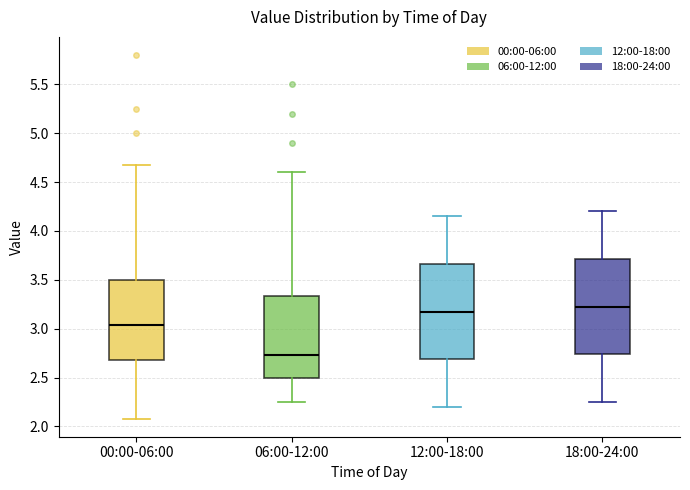

Where is the lower edge of the box for 12:00-18:00 on the y-axis? The values are not printed on the chart, so give them approximately, as read against the axis.

2.70